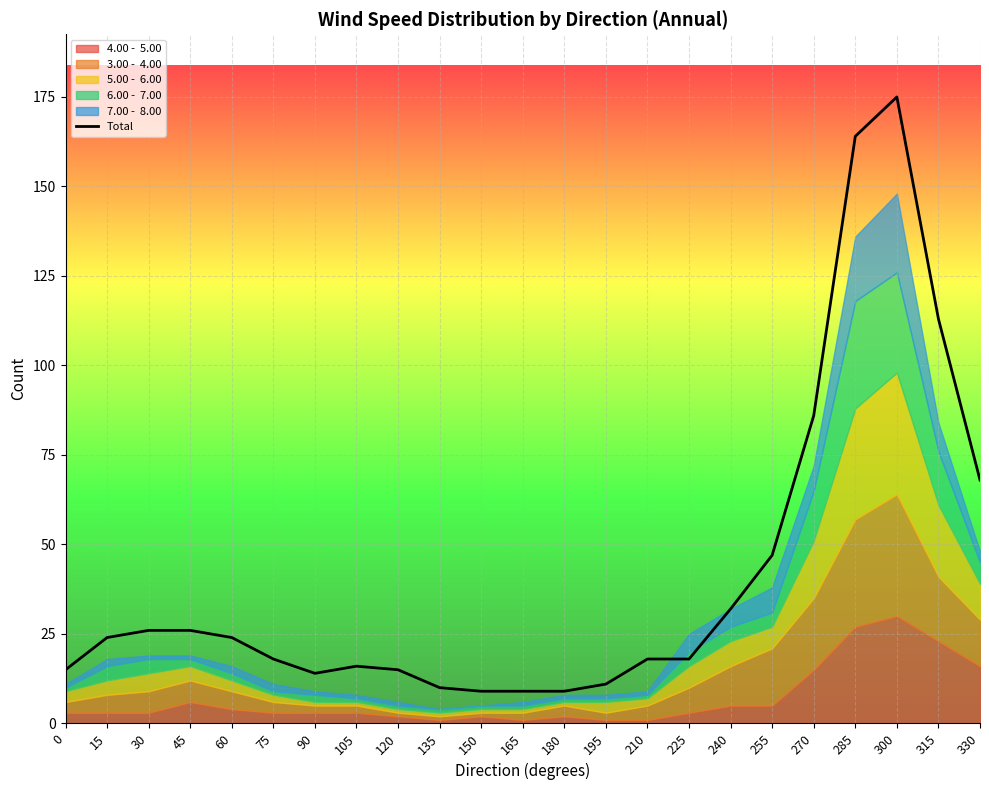

How many interior local peaks (higher than both neighbors) does the data have?

2